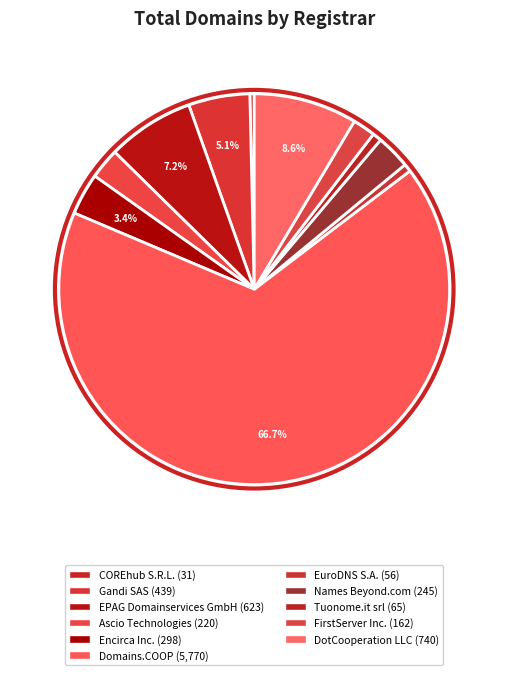

What is the ratio of the value at Gandi SAS to the value at Ascio Technologies?

2.0